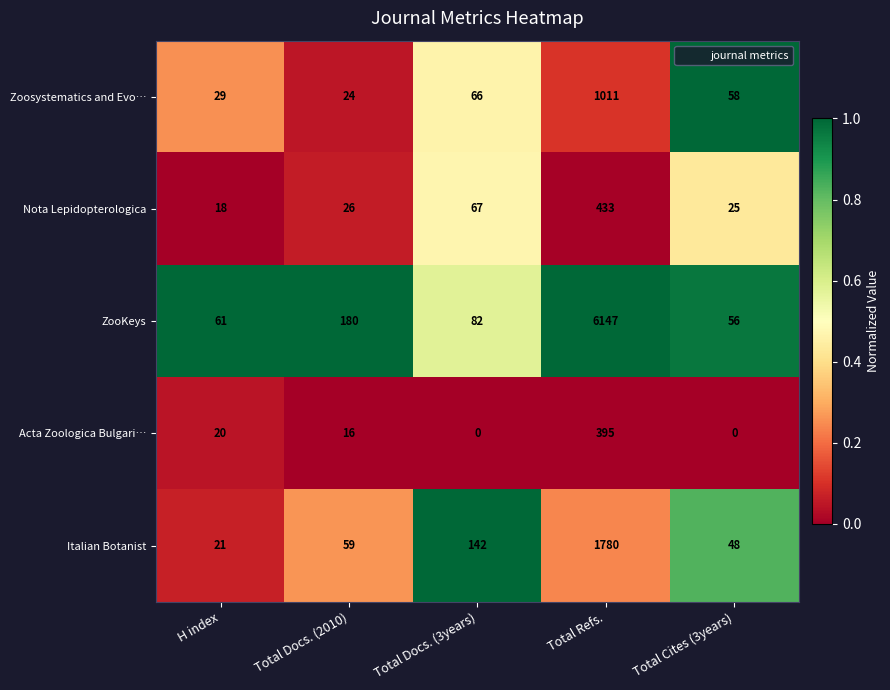

Reading left to right, extract all data points from this chart.

Zoosystematics and Evo…: 29	24	66	1011	58
Nota Lepidopterologica: 18	26	67	433	25
ZooKeys: 61	180	82	6147	56
Acta Zoologica Bulgari…: 20	16	0	395	0
Italian Botanist: 21	59	142	1780	48